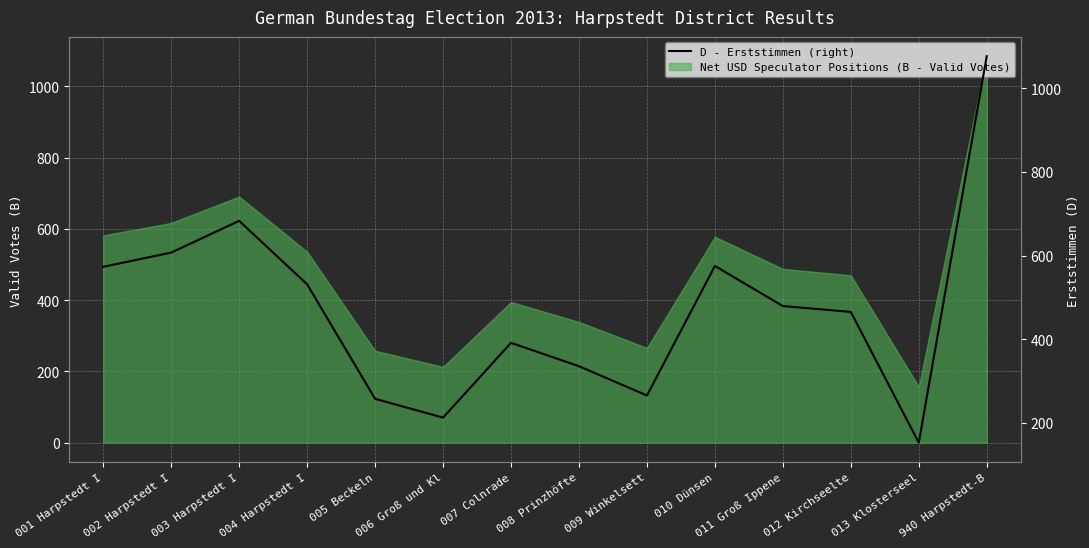

Where does the data first go above 479?

001 Harpstedt I